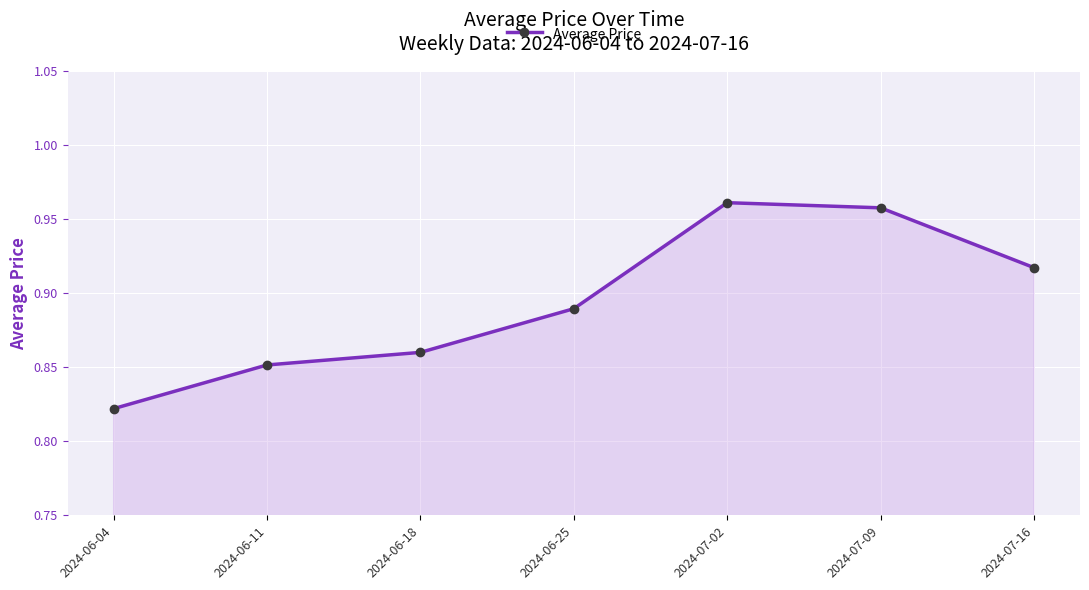

List the labels in order of value, largest first.

2024-07-02, 2024-07-09, 2024-07-16, 2024-06-25, 2024-06-18, 2024-06-11, 2024-06-04